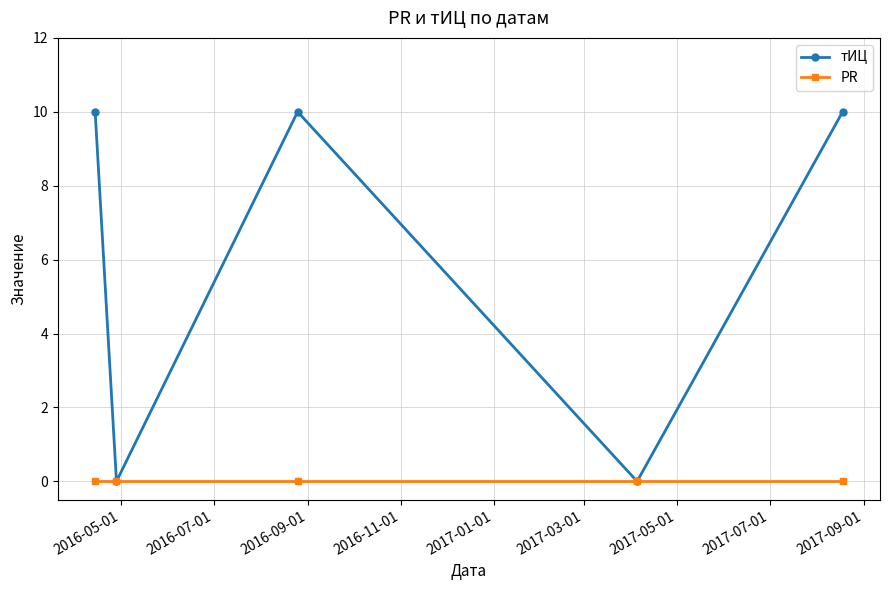

Which series has the largest range (max minus min)?

тИЦ